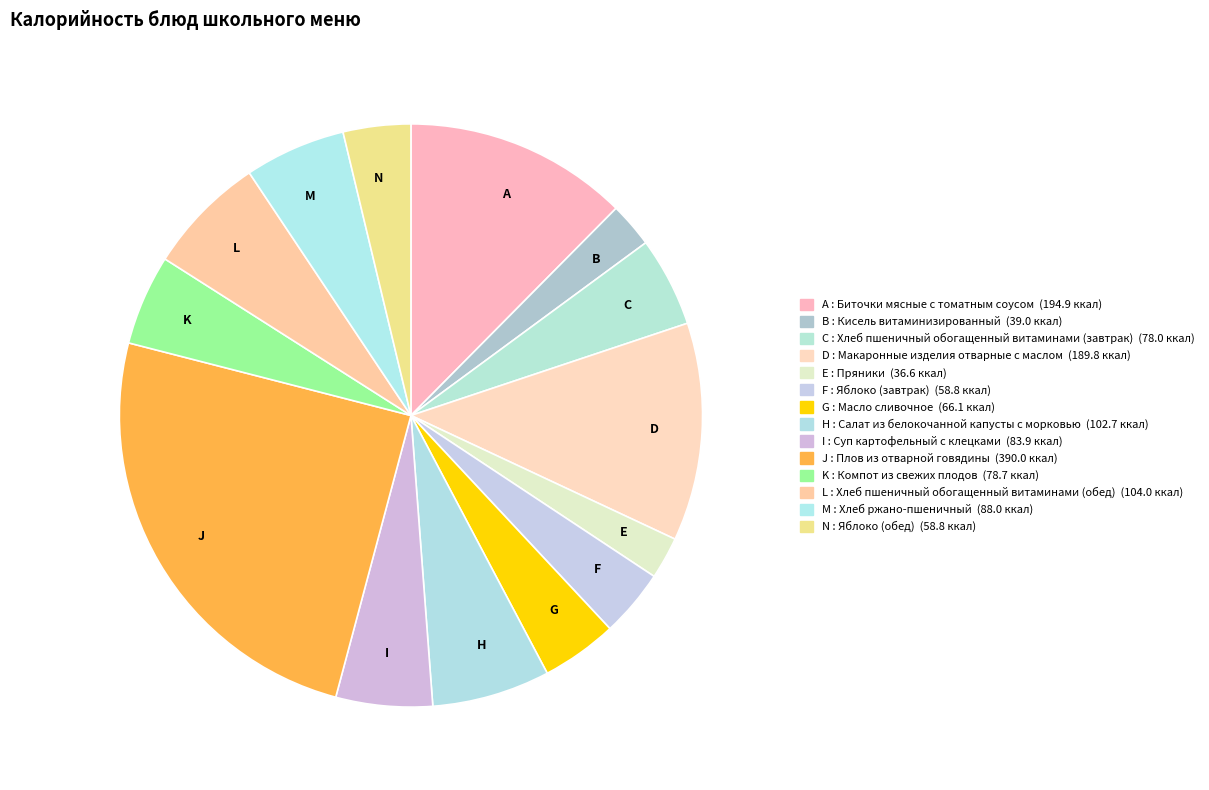

The I slice represents 5% of the pie. True or false?

True